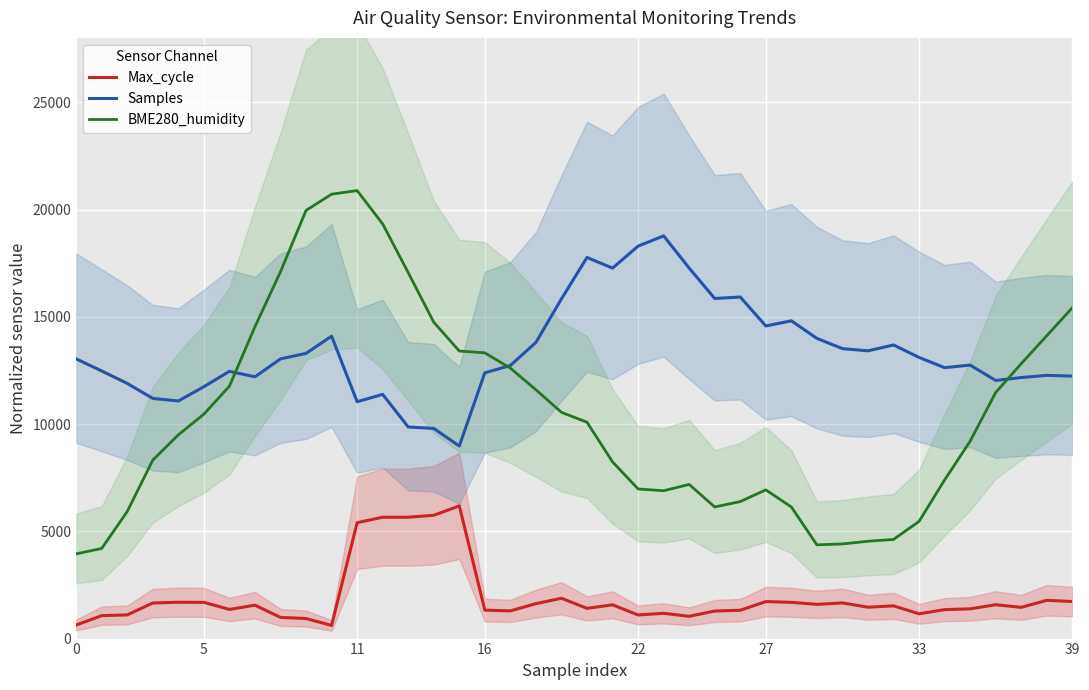

True or false: Max_cycle and BME280_humidity cross at least once.

False